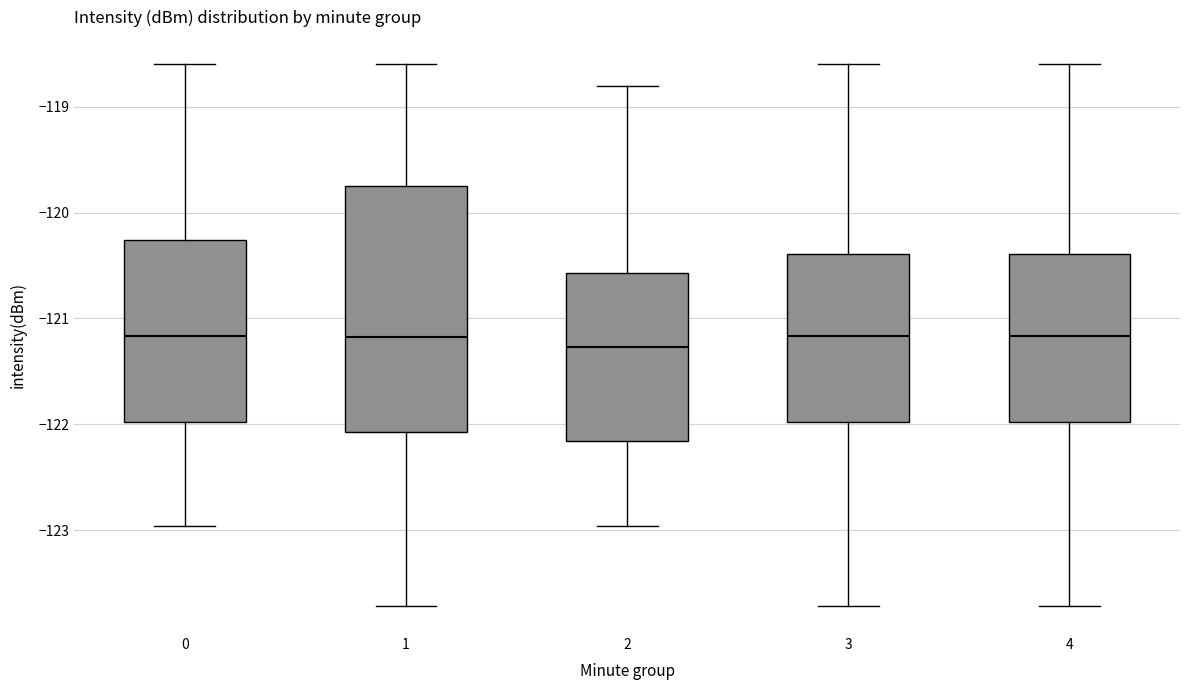

Which box is the tallest, from its lower edge to its upper edge?

1